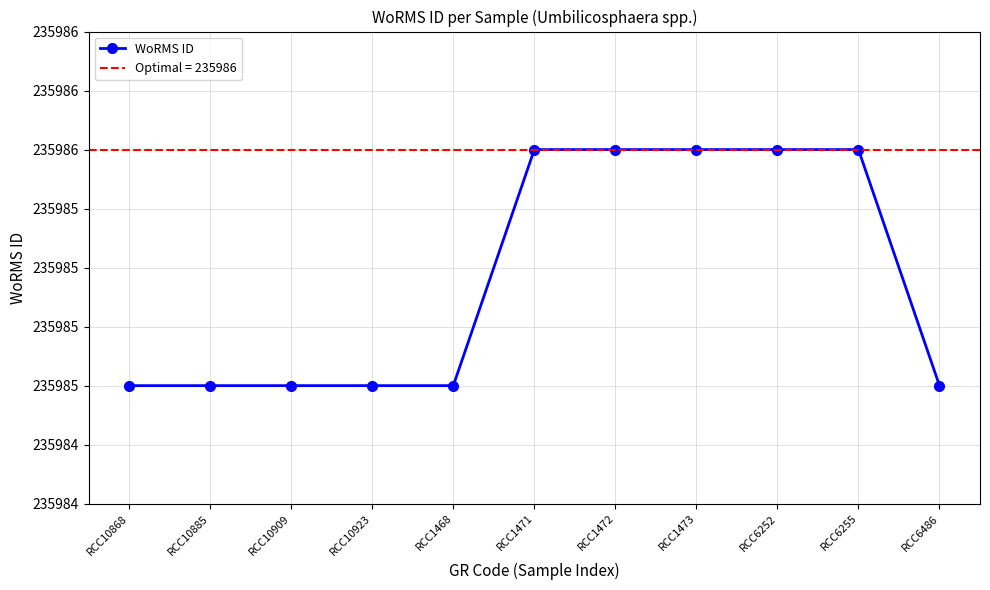

What position from the left is RCC1468?

5